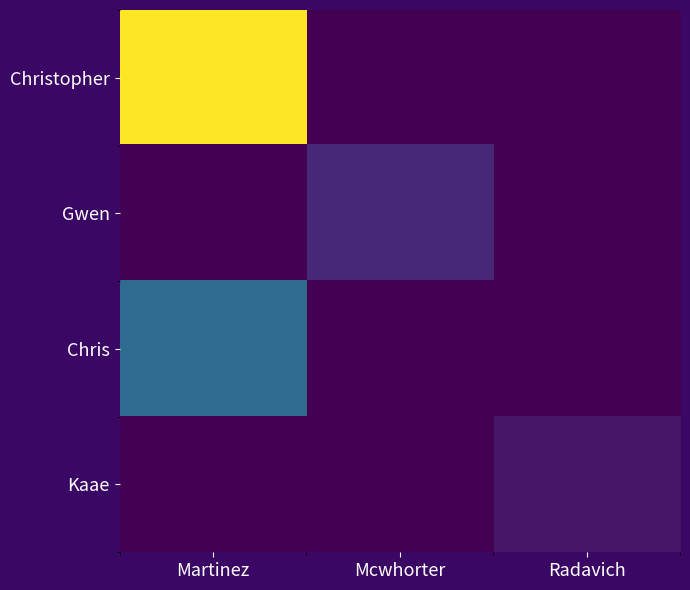

What is the greatest value displayed?

51.3